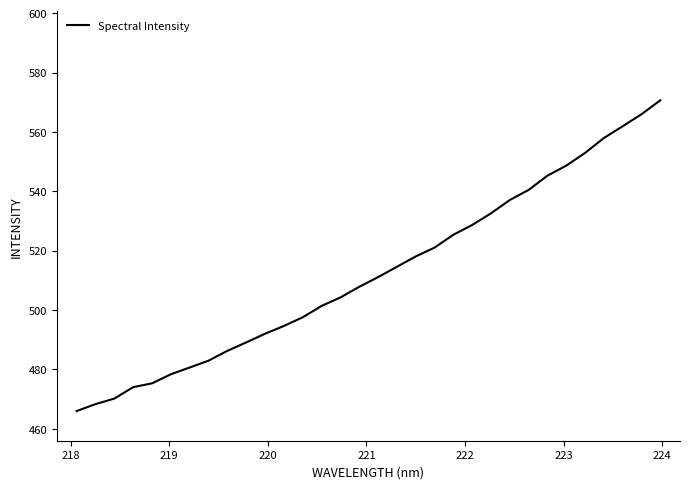

What is the difference between the maximum and minimum values?

104.7